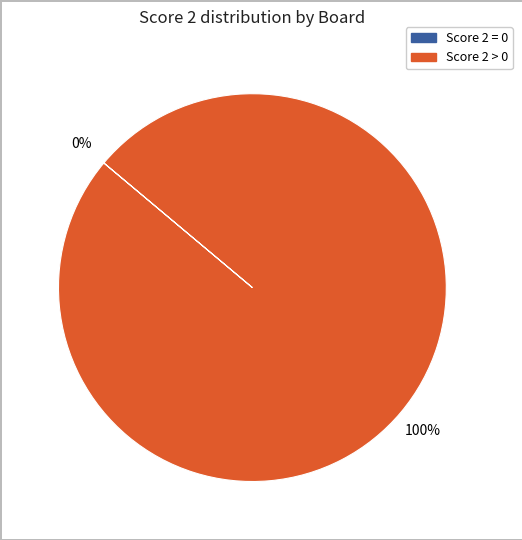

Is it true that Board 1 is 54% of the pie?

False